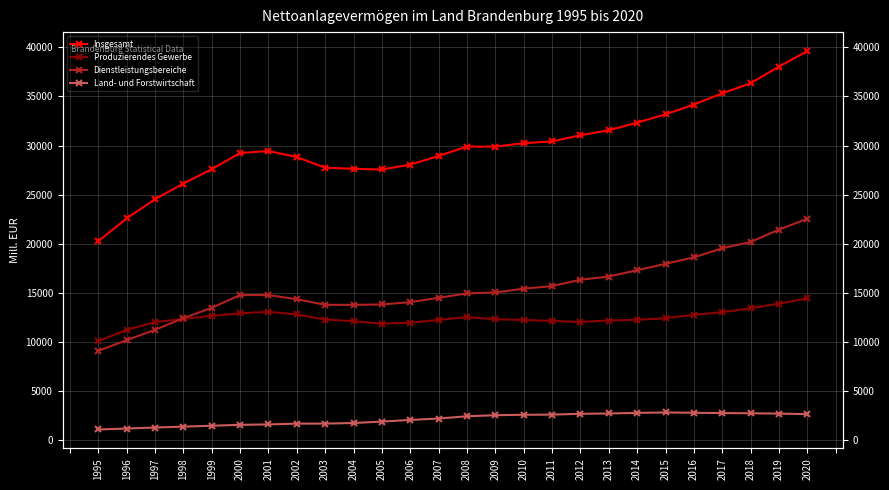

What is the sum of all Land- und Forstwirtschaft values?

55528.2